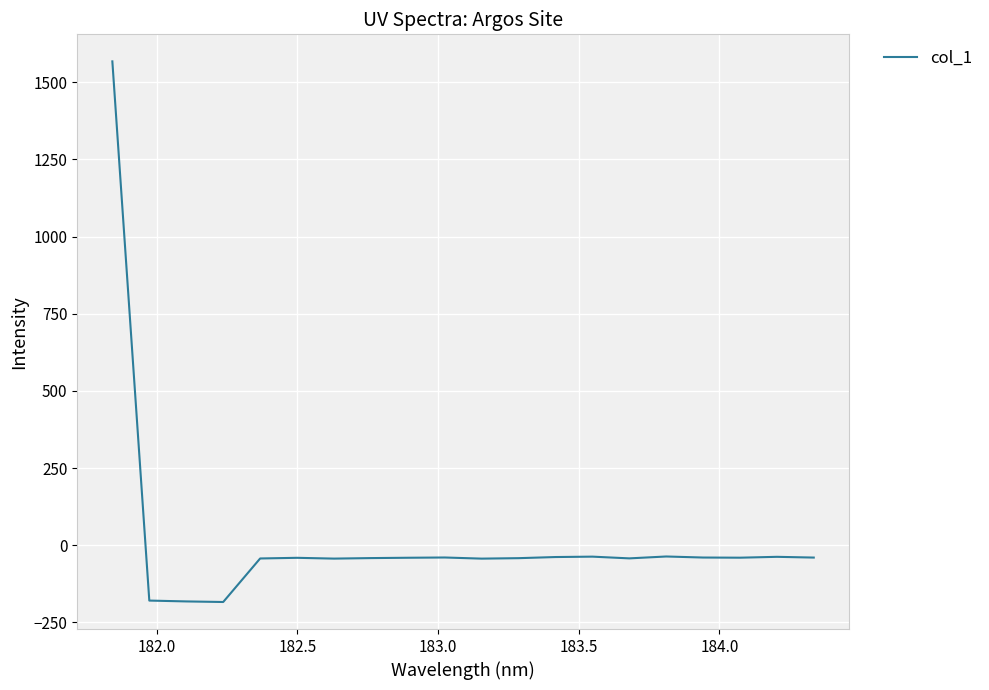

How many lines are shown in the chart?

1